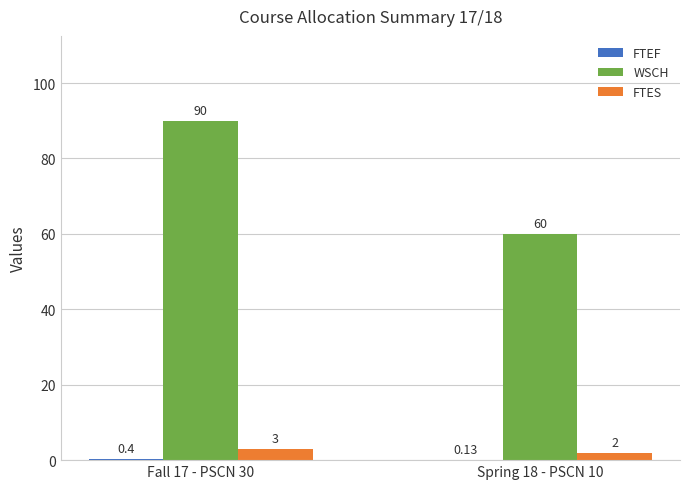

What is the sum of all FTES values?

5.0